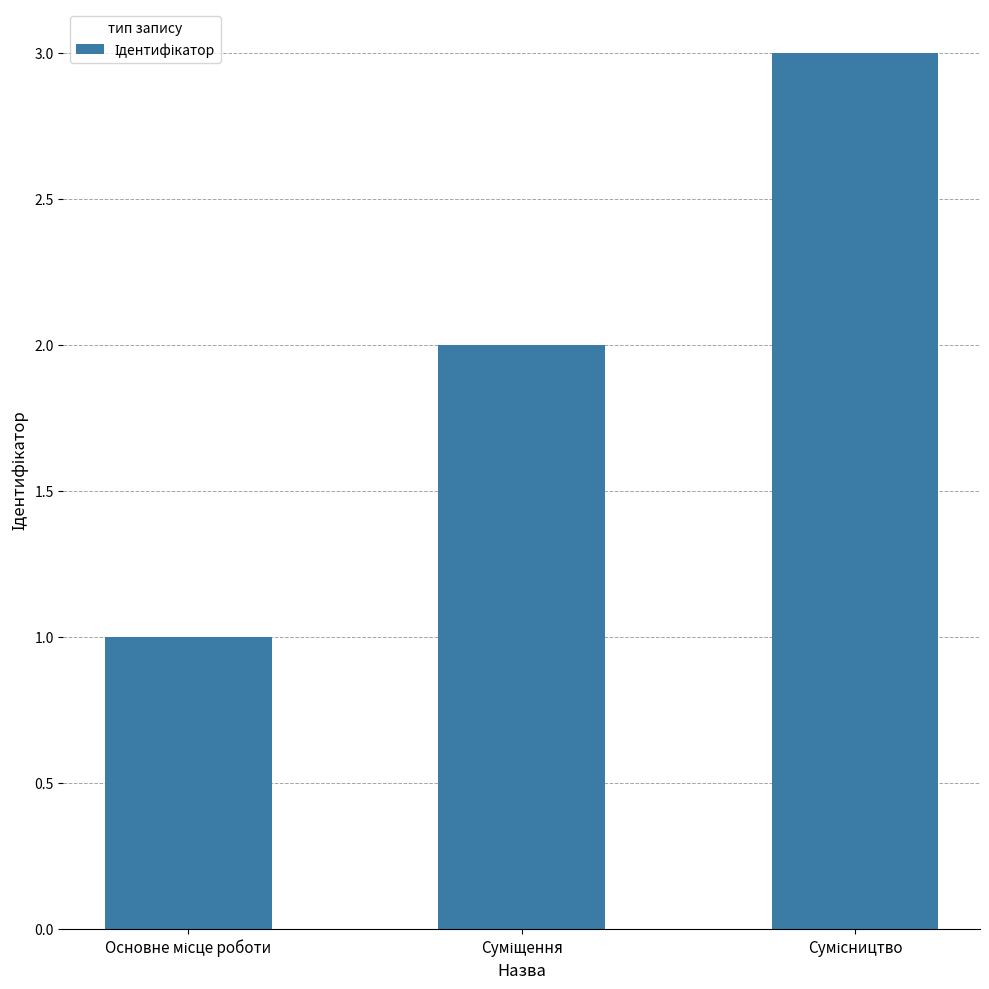

What is the sum of all values?

6